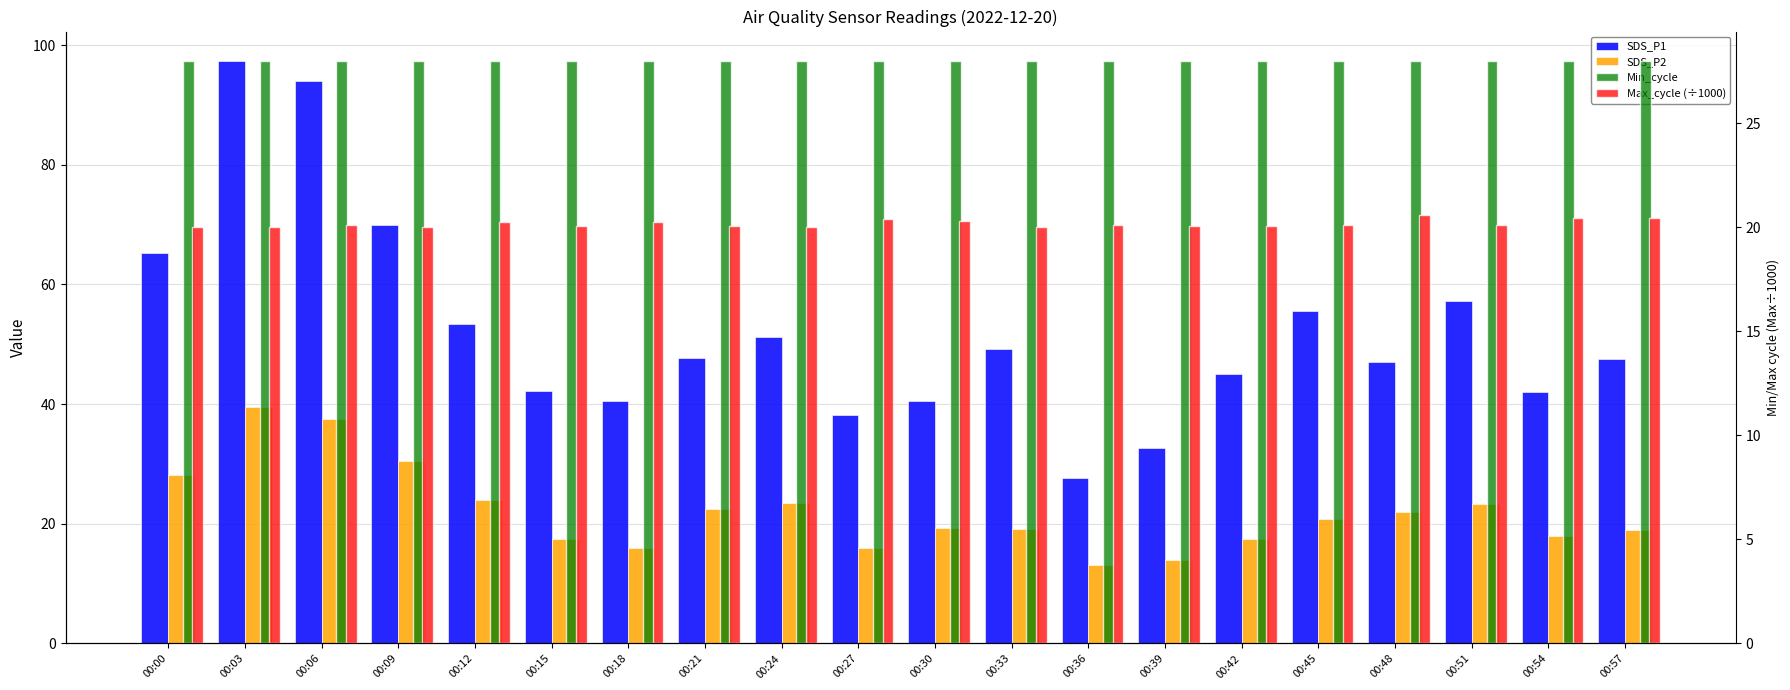

True or false: SDS_P2 has a value of 20.9 at 00:39.

False